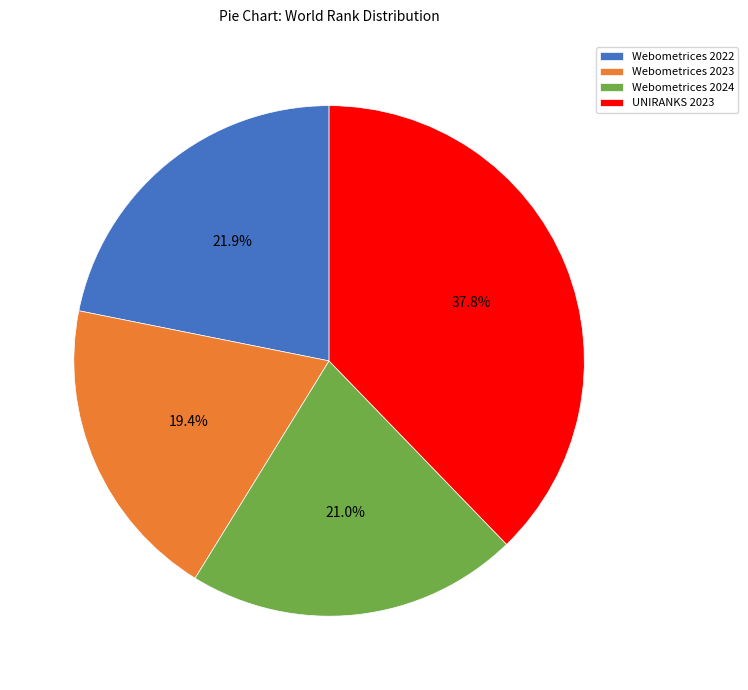

Is there a majority slice in this chart?

No